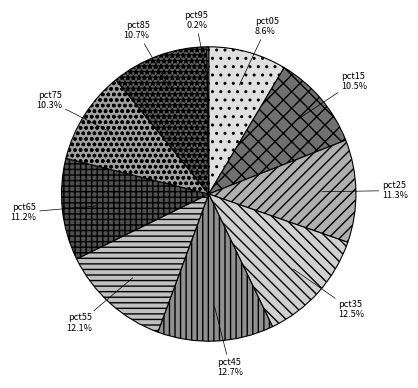

To the nearest percent, what is the combined percentage of pct25 and pct45?

24%